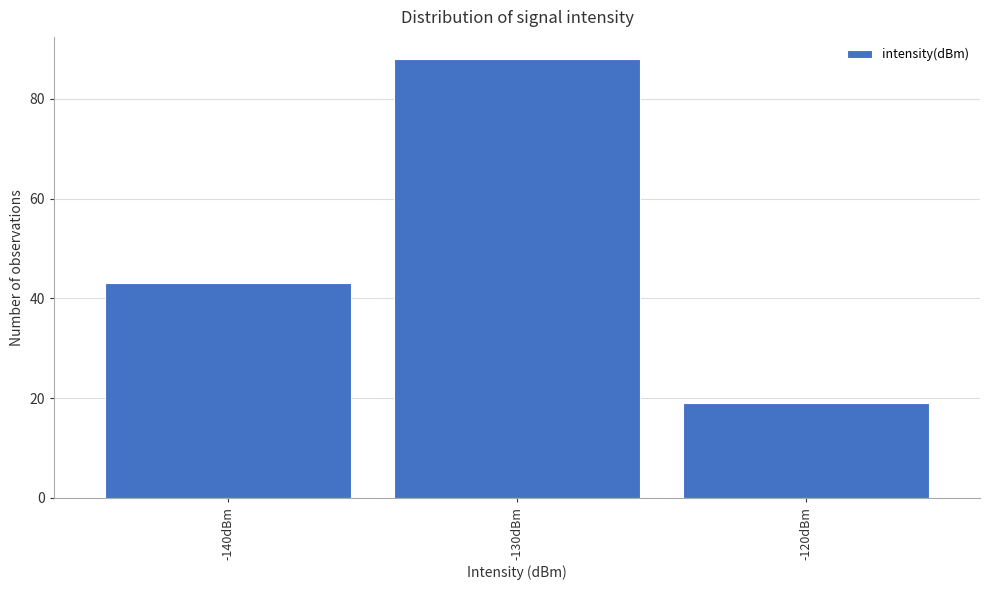

Reading left to right, what are all the values shown in this chart?

-140dBm=43	-130dBm=88	-120dBm=19